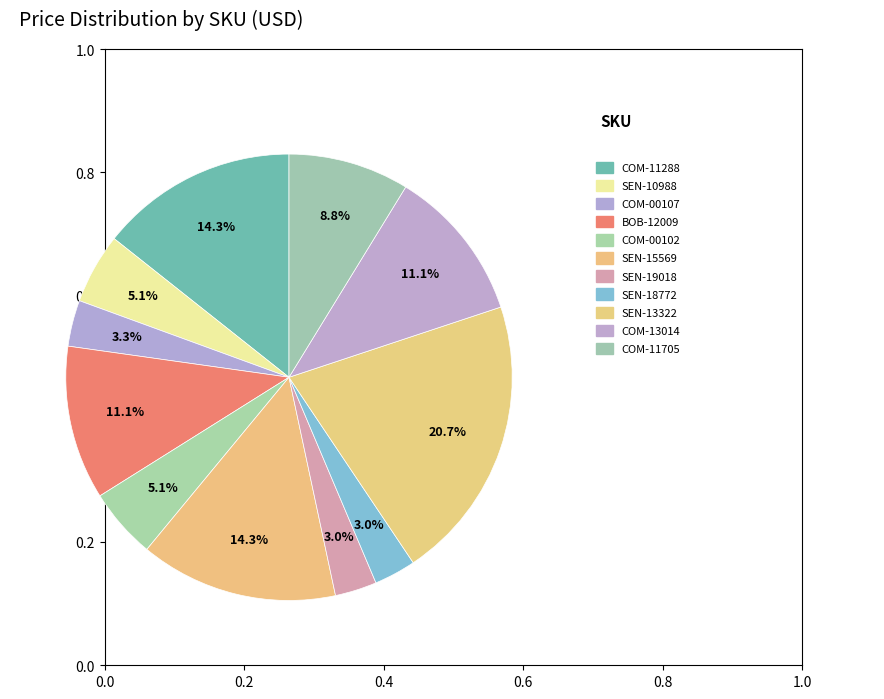

Count the number of slices in the pie.

11